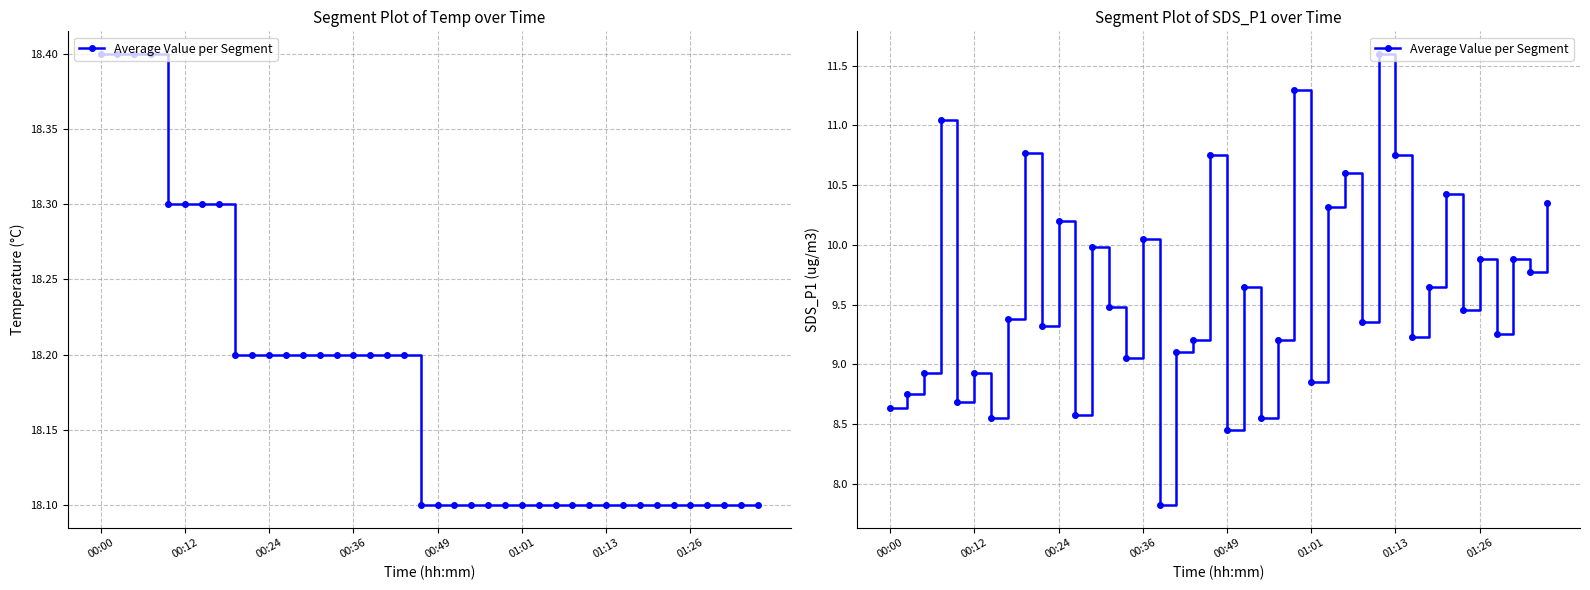

The value at 26 is 2.9. True or false?

False